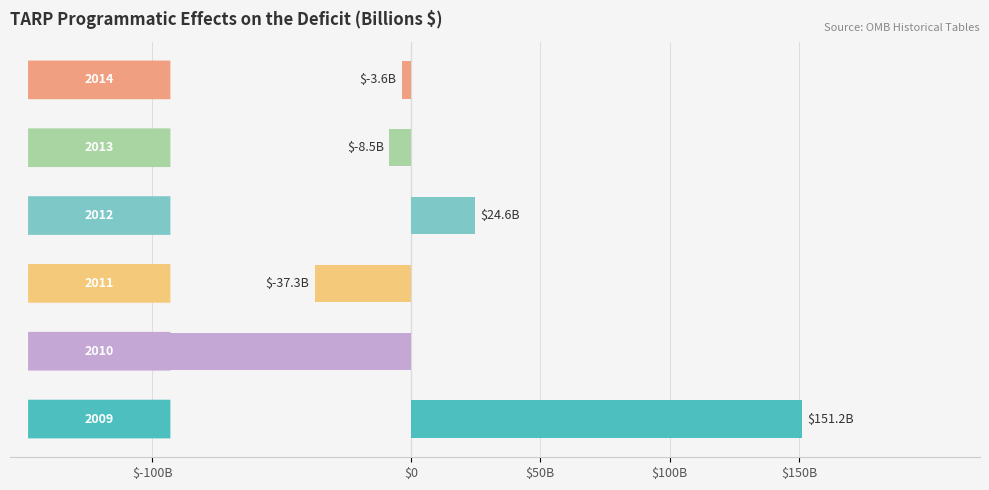

Does the chart contain any negative values?

Yes